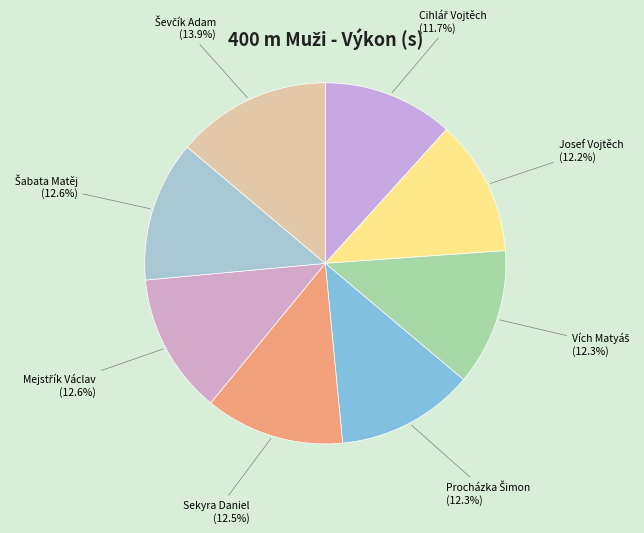

To the nearest percent, what is the average slice percentage?

12%